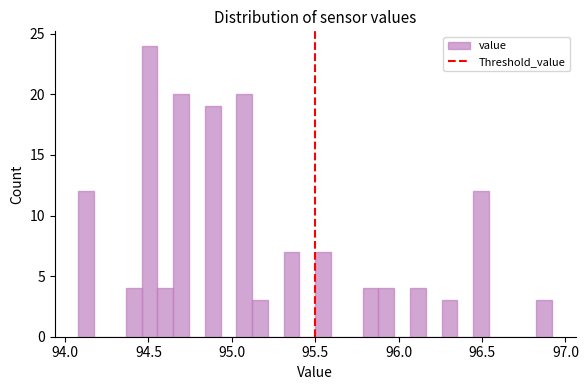

Around what value on the x-axis is the tallest bar? Give the approximate position of its centre, as read against the axis.

94.50